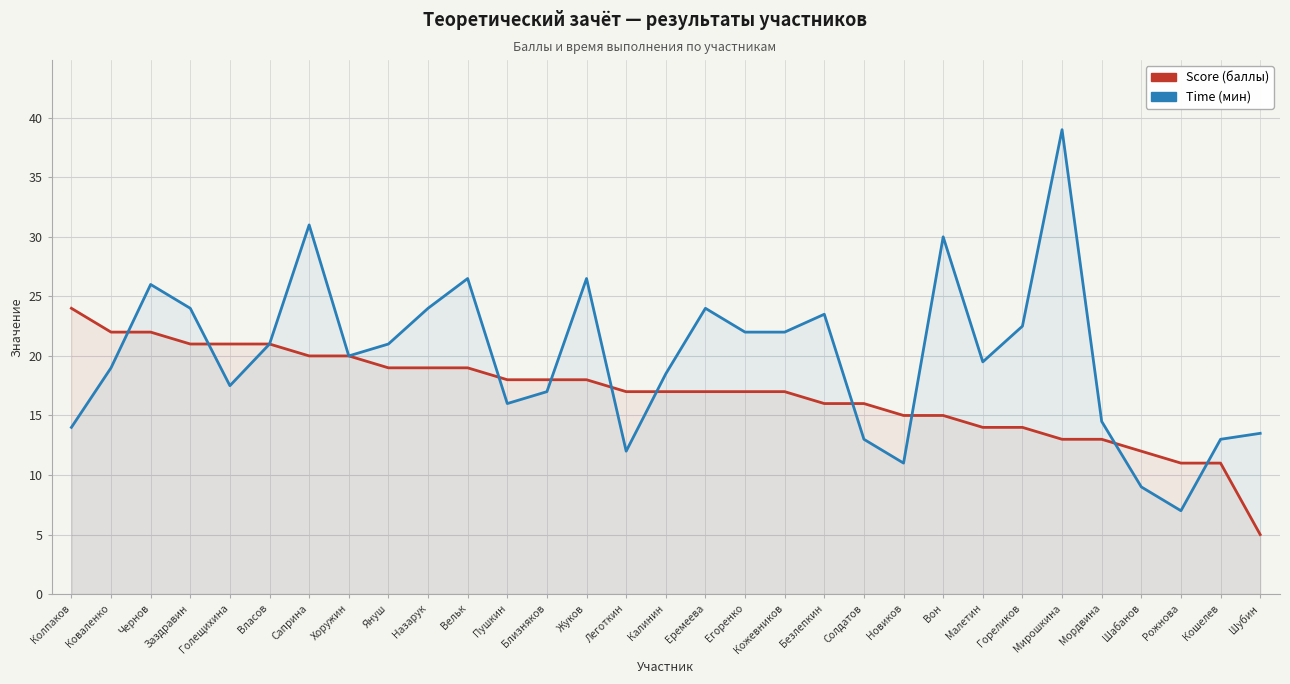

How many values in the Score (баллы) series are below 17?

12